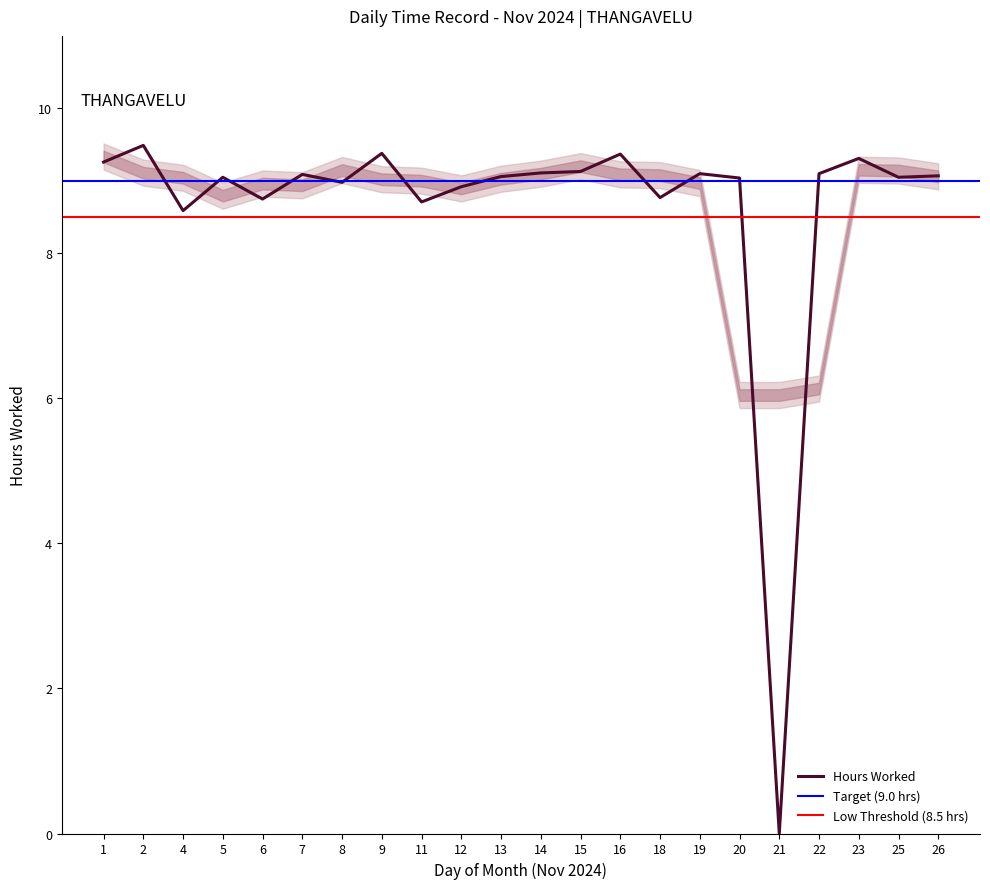

True or false: the data shows 15.6 at 23.

False